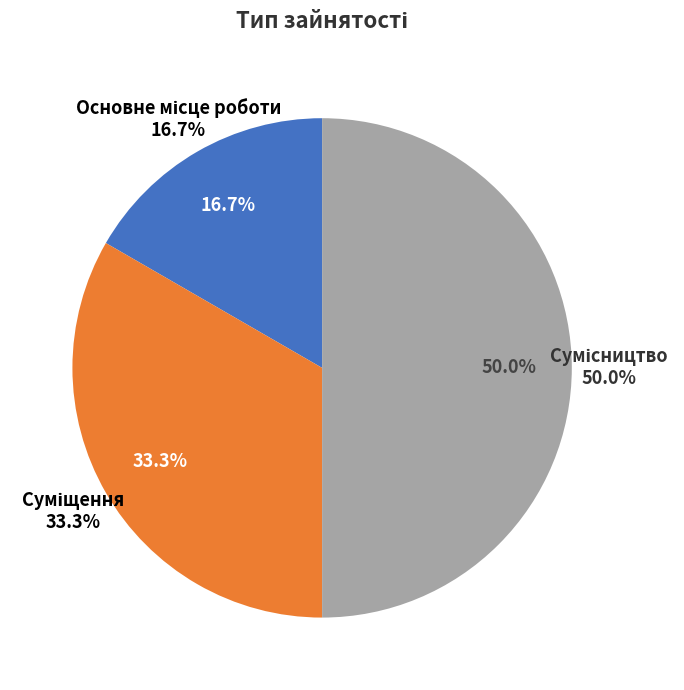

Do Основне місце роботи and Сумісництво together represent more than half of the pie?

Yes